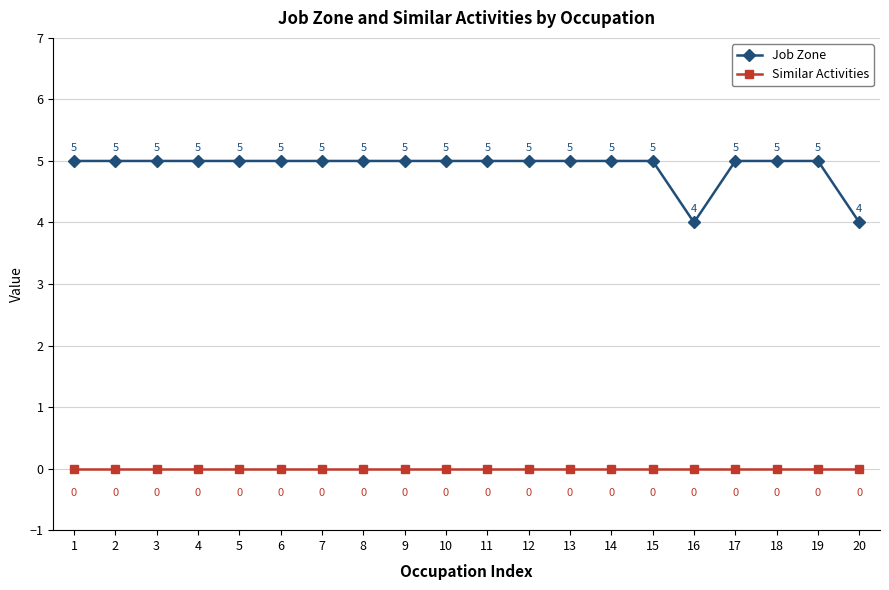

At 17, list the series in order from smallest to largest.

Similar Activities, Job Zone